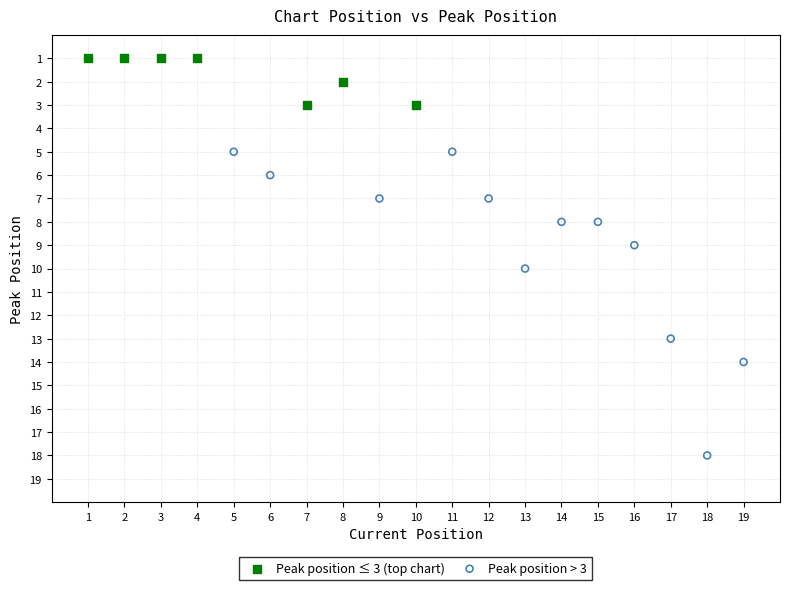

Which series contains the lowest Y value?

Peak position ≤ 3 (top chart)